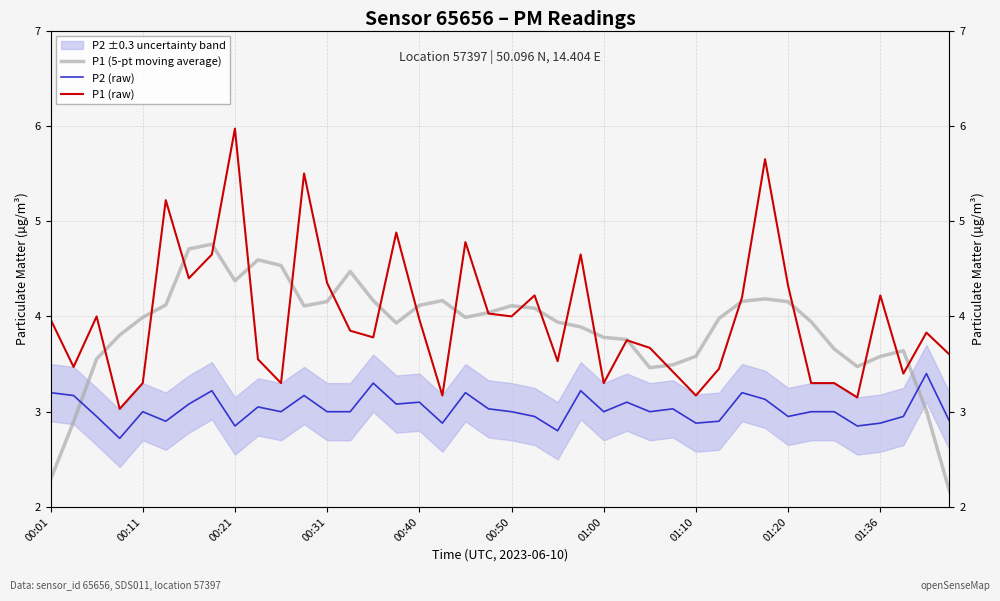

Does the chart display data point markers on the line(s)?

No